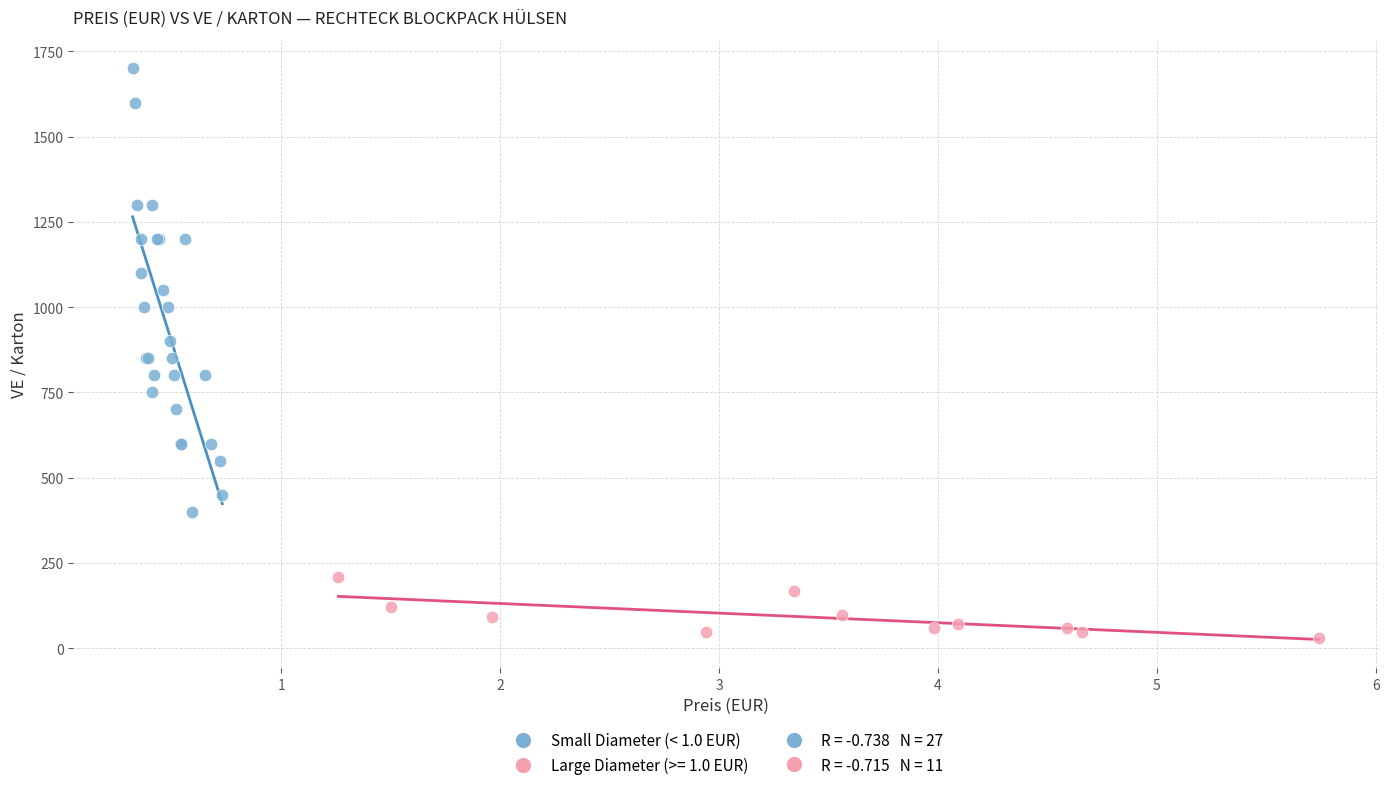

Which series contains the highest Y value?

Small Diameter (< 1.0 EUR)